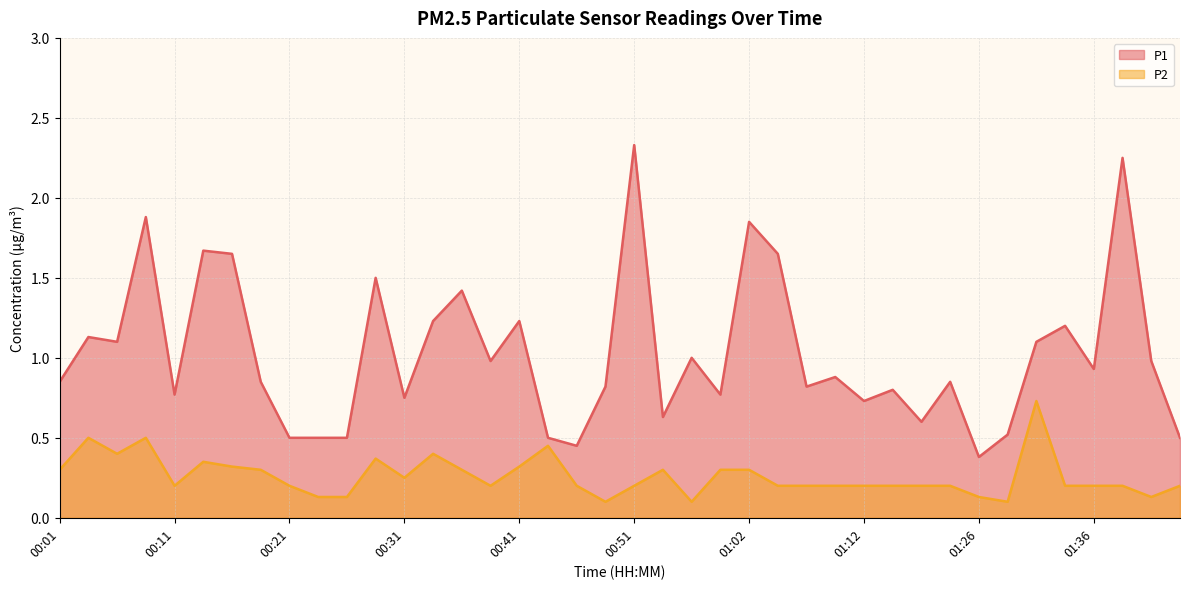

Which category has the lowest value in the P1 series?

01:26